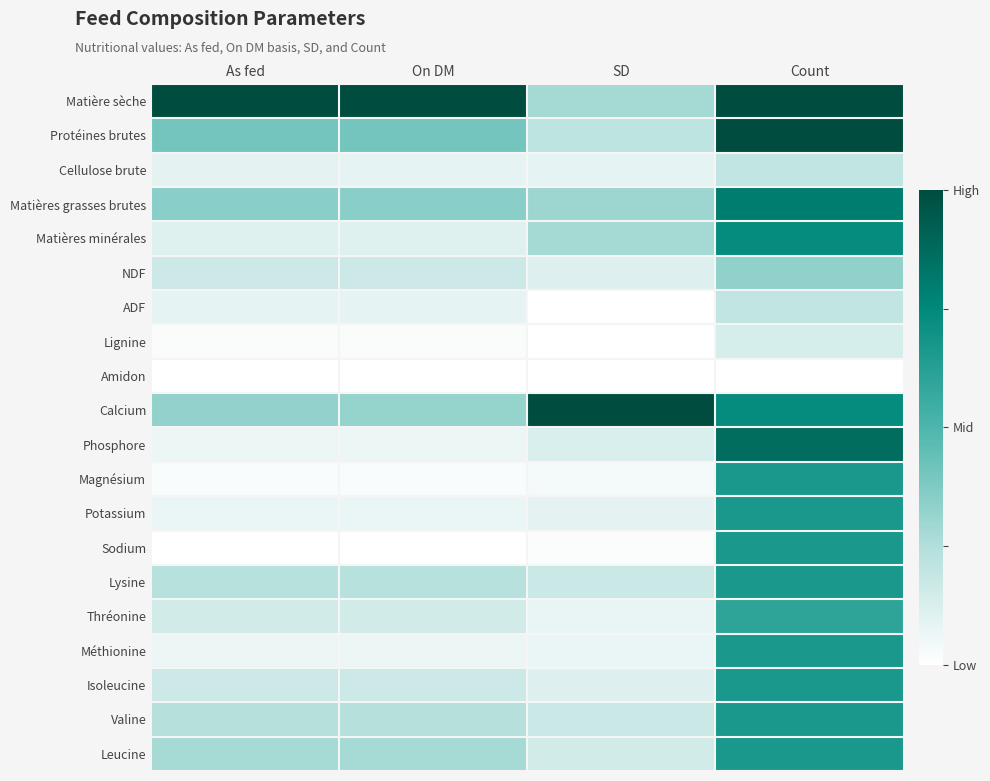

Between Count and As fed, which is larger?

Count